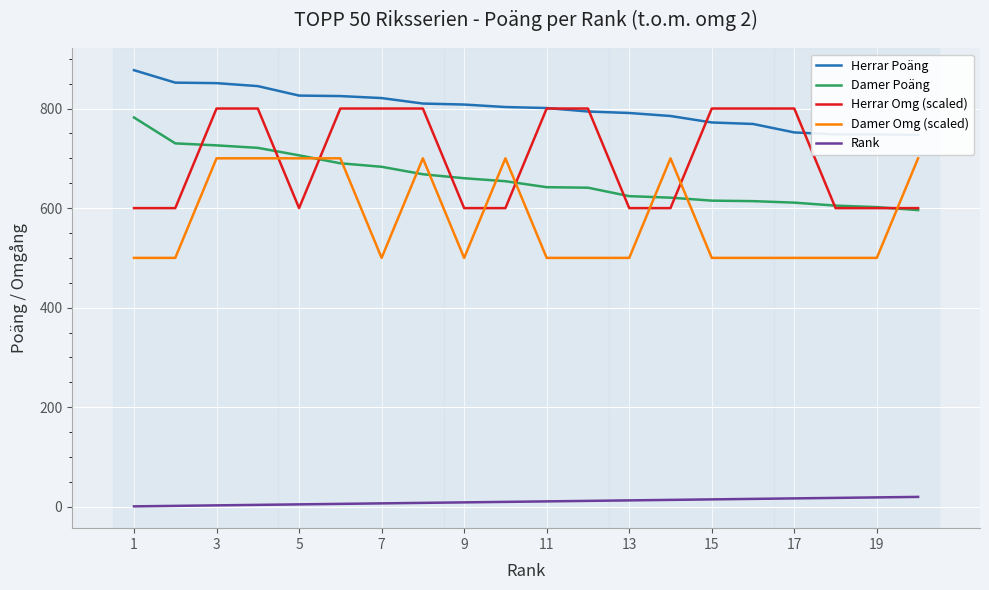

What is the spread (max minus min) of values at 13?

814